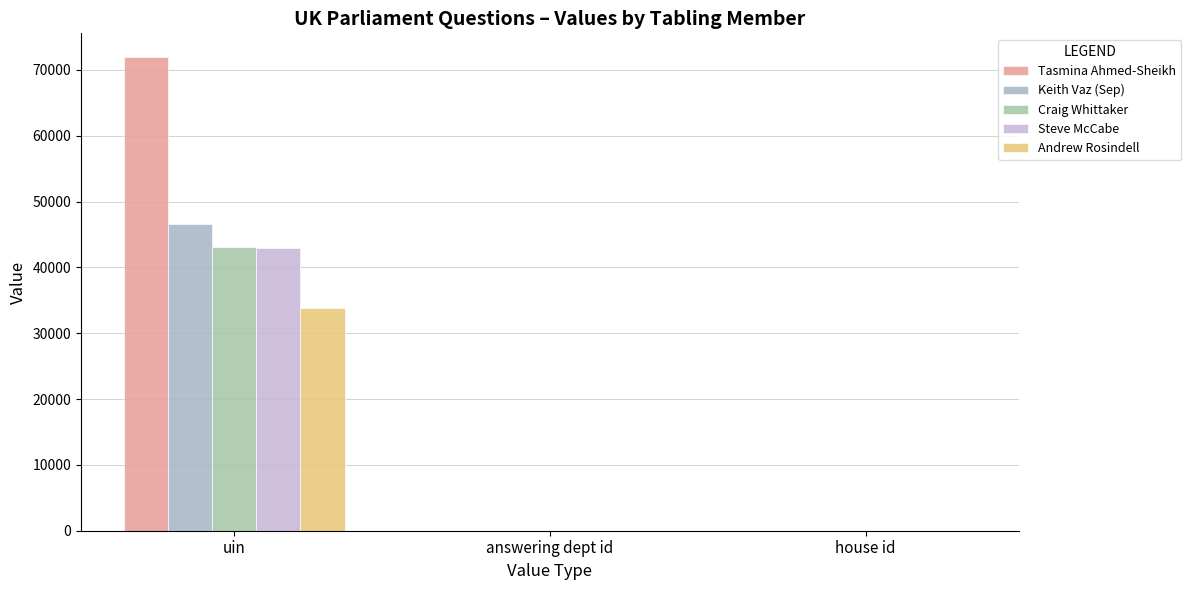

How many groups of bars are there?

3